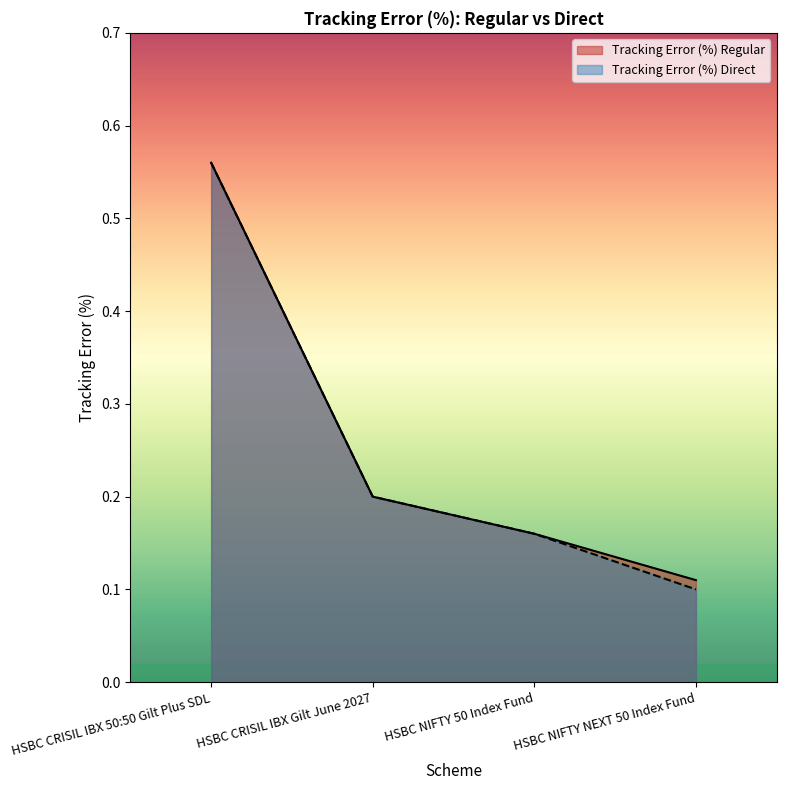

True or false: Tracking Error (%) Regular and Tracking Error (%) Direct intersect in this chart.

False